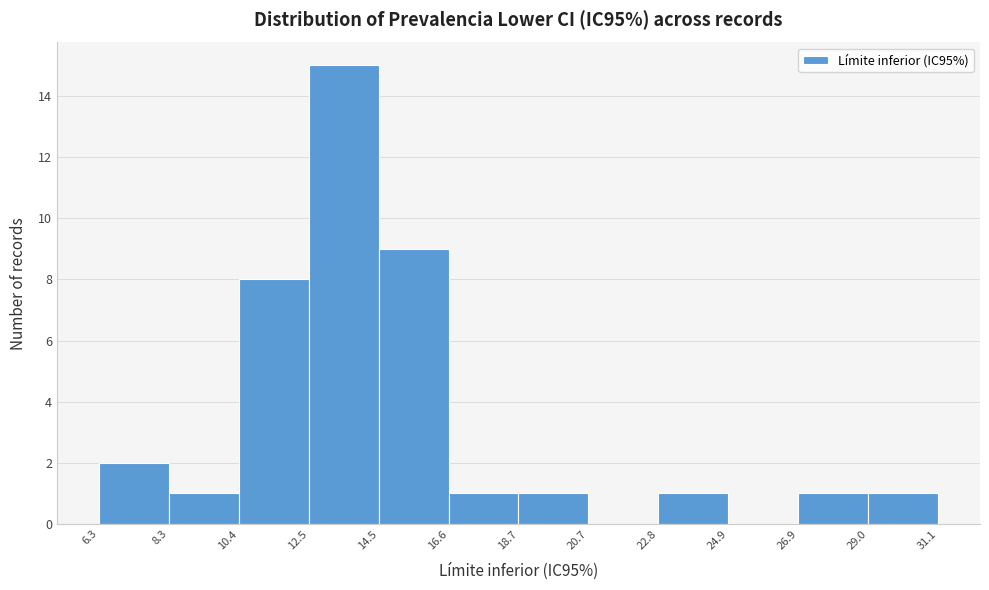

Reading left to right, transcribe this chart: for each bar, give the range it covers on the x-axis and its height. The values are not printed on the chart, so give them approximately, as read against the axis.

6.3 to 8.3: 2
8.3 to 10.4: 1
10.4 to 12.5: 8
12.5 to 14.5: 15
14.5 to 16.6: 9
16.6 to 18.7: 1
18.7 to 20.7: 1
20.7 to 22.8: 0
22.8 to 24.9: 1
24.9 to 26.9: 0
26.9 to 29.0: 1
29.0 to 31.1: 1